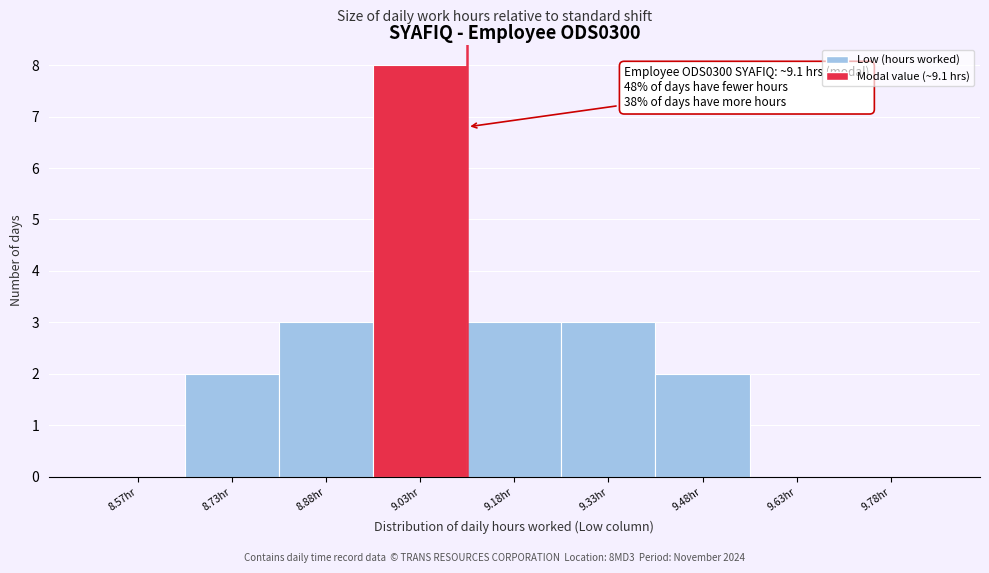

Over which range of the x-axis is the bar tallest?

8.95 to 9.10